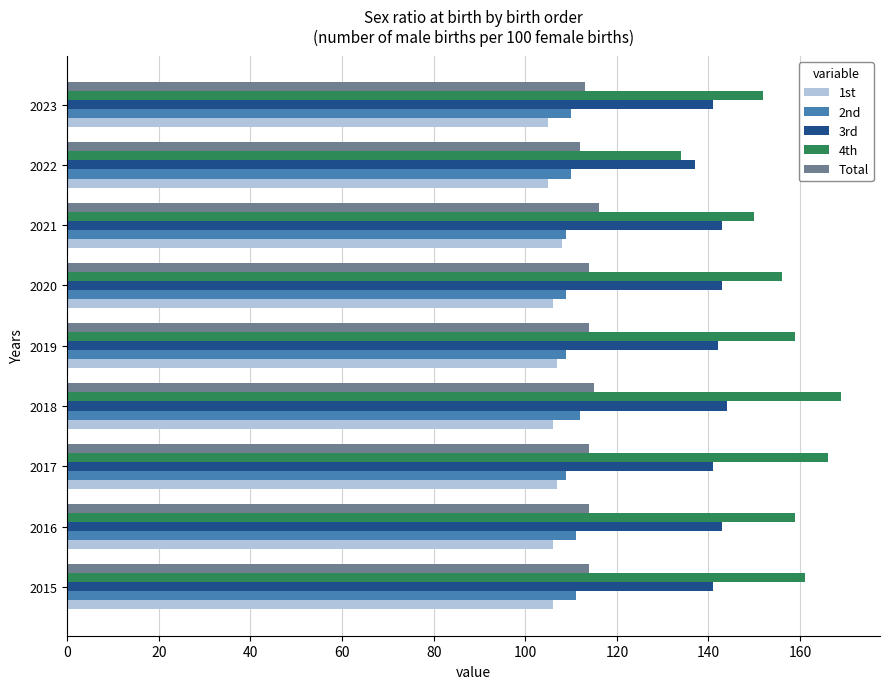

Read the Total value at 2015.

114